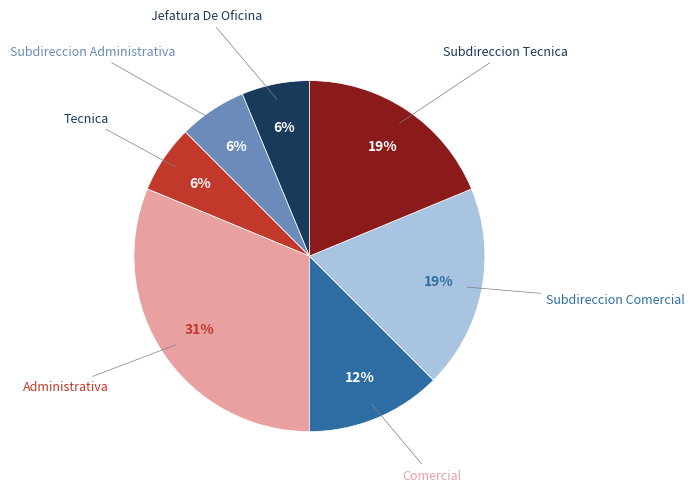

Is there a majority slice in this chart?

No